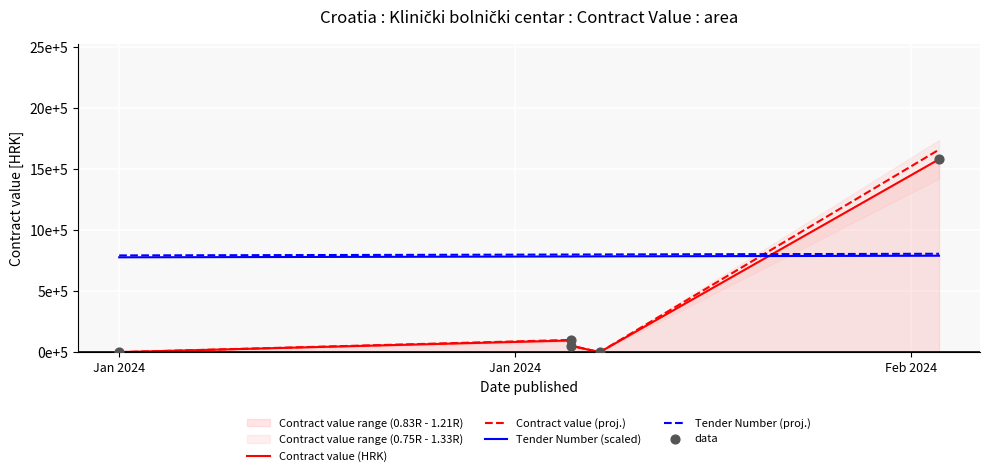

Which series has the largest Y range (max minus min)?

Contract value (proj.)